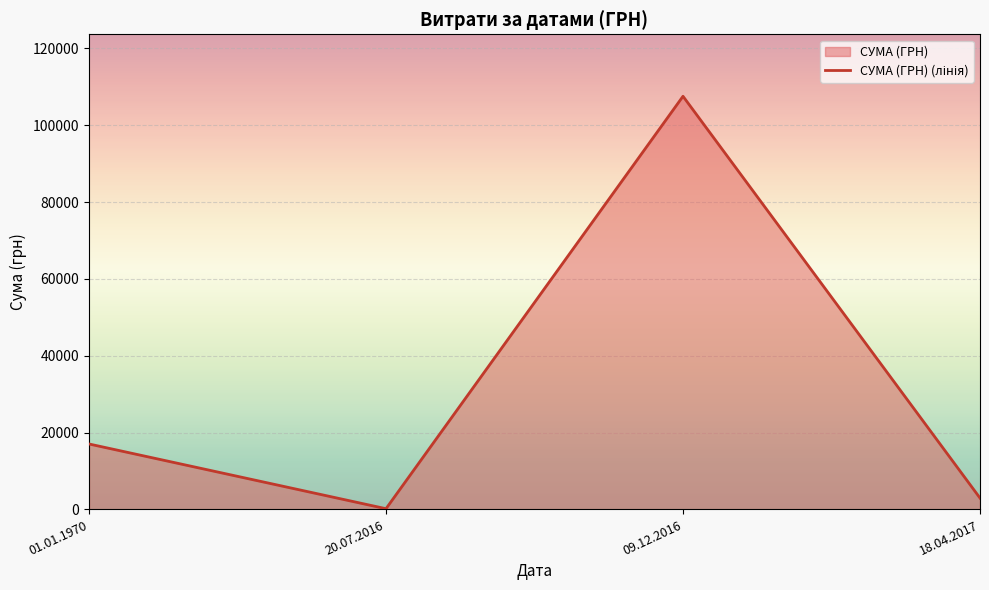

What is the change in value from 09.12.2016 to 18.04.2017?

-104579.0